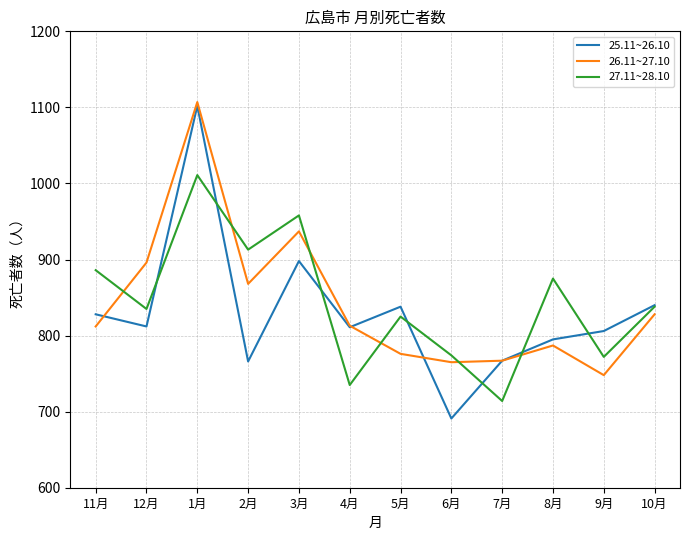

The value of 27.11~28.10 at 8月 is 1238. True or false?

False